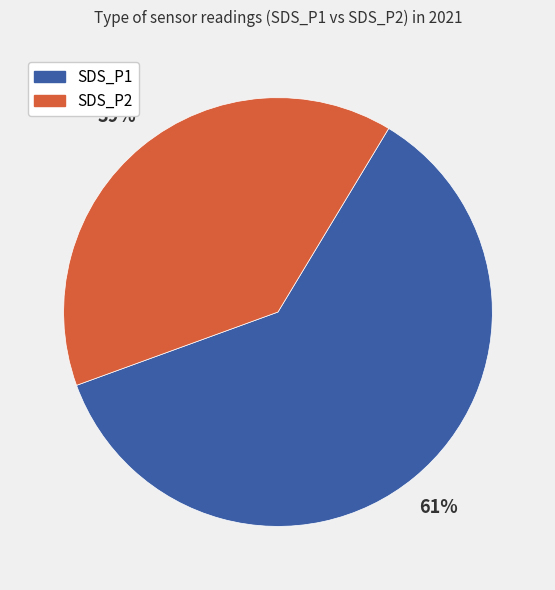

Between SDS_P2 and SDS_P1, which is larger?

SDS_P1